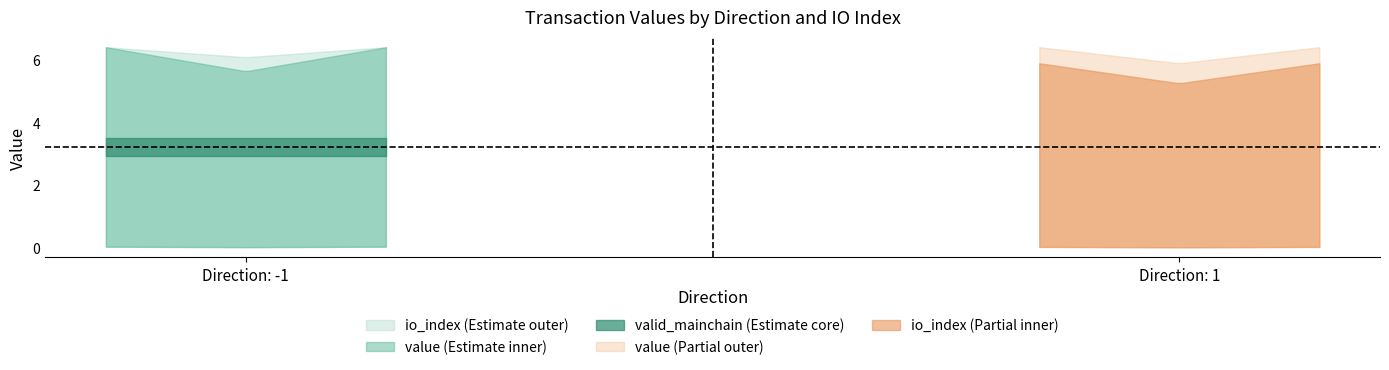

Reading left to right, what are all the values shown in this chart?

io_index: -1_0=0.0	-1_1=1.0	1_0=0.0	1_1=1.0
value: -1_0=0.0	-1_1=6.4	1_0=0.0	1_1=6.4
valid_mainchain: -1_0=1.0	-1_1=1.0	1_0=1.0	1_1=1.0